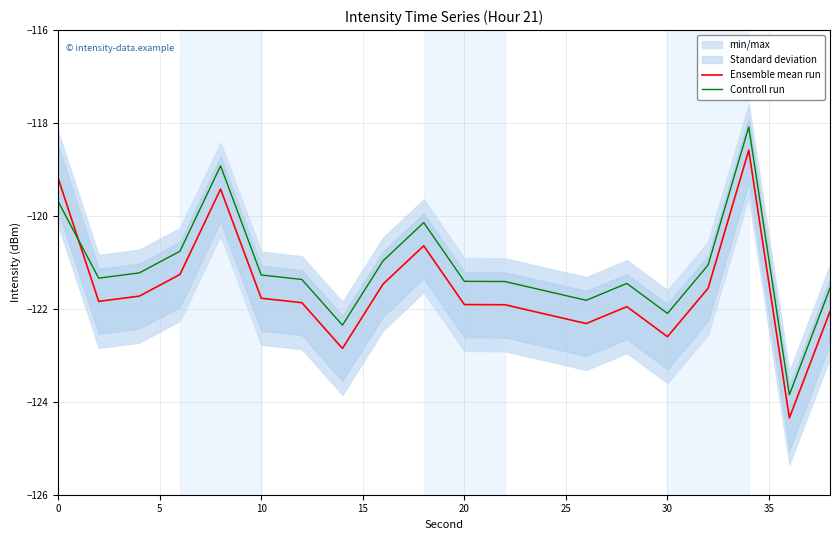

What is the difference between the maximum and minimum values in the Ensemble mean run series?

5.8